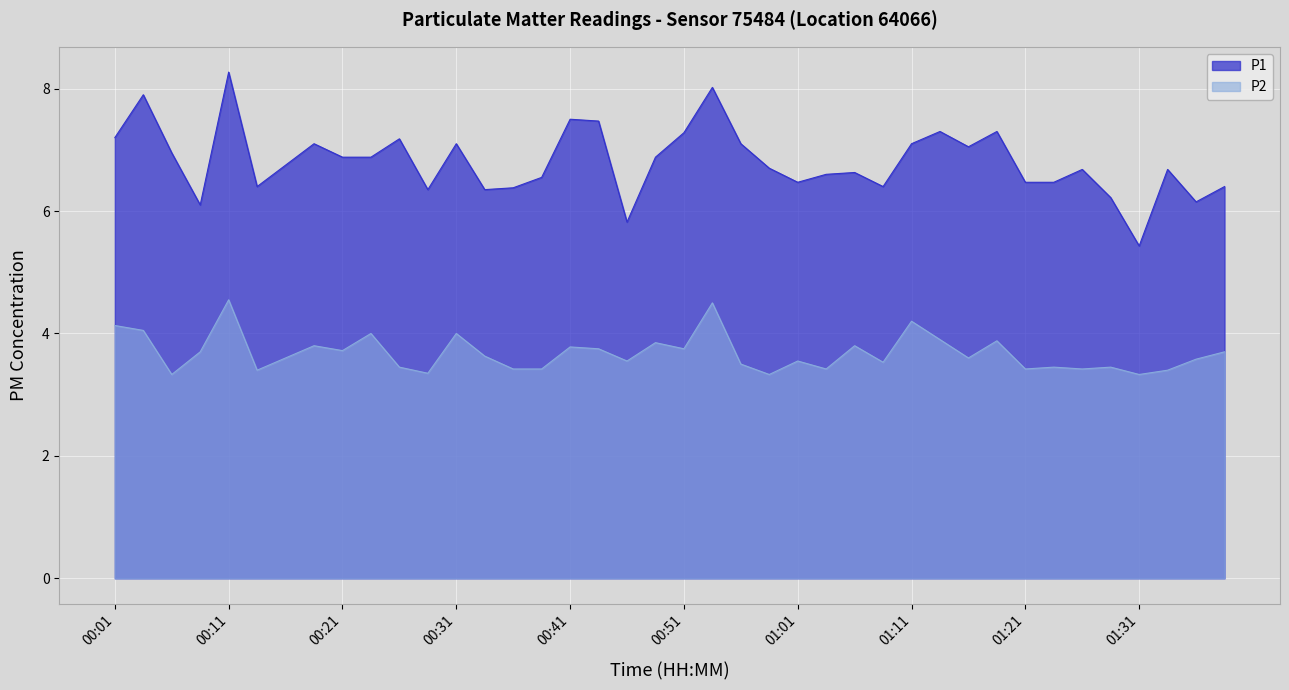

At which label is P1 closest to 6?

00:08